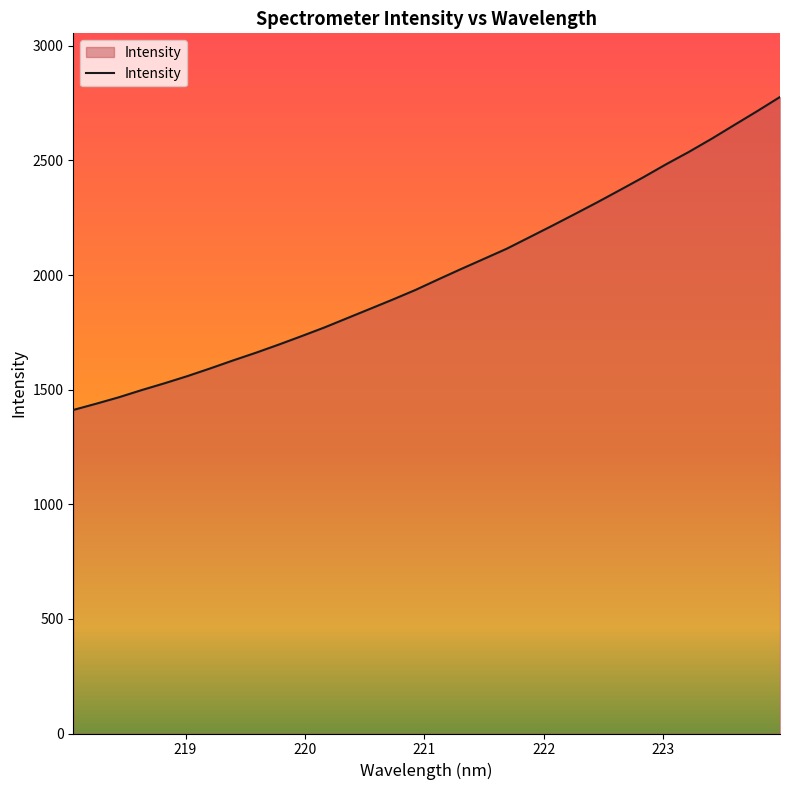

What is the maximum value shown in the chart?

2776.6